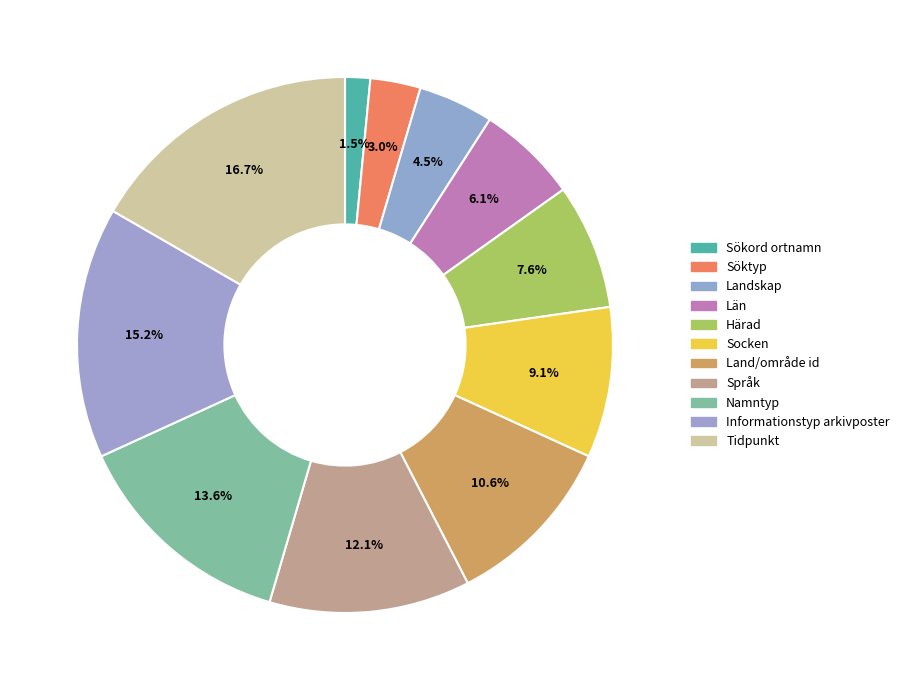

Is the sum of Tidpunkt and Land/område id greater than half?

No